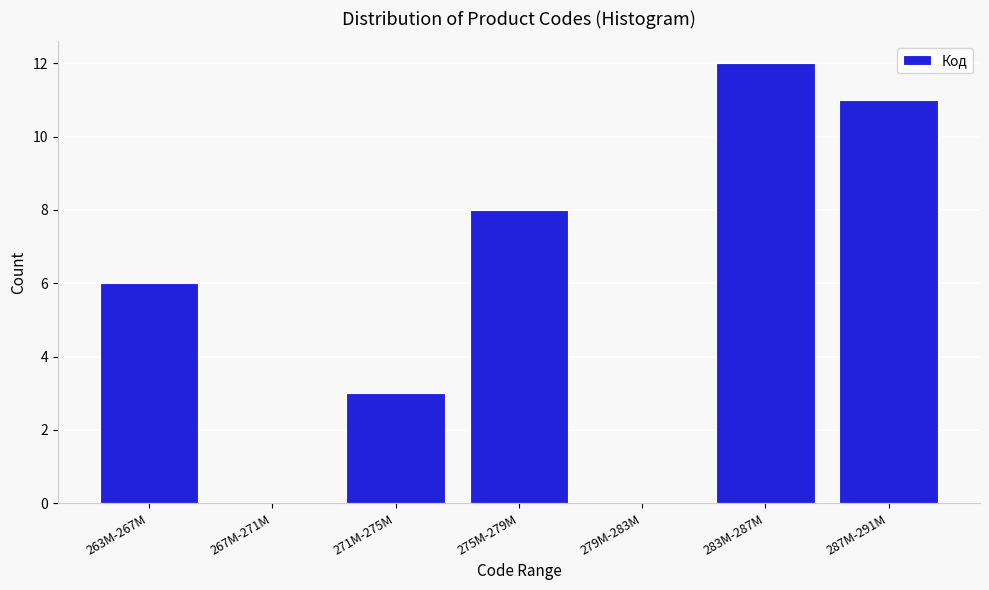

Reading right to left, what are all the values shown in this chart?

287M-291M=11	283M-287M=12	279M-283M=0	275M-279M=8	271M-275M=3	267M-271M=0	263M-267M=6